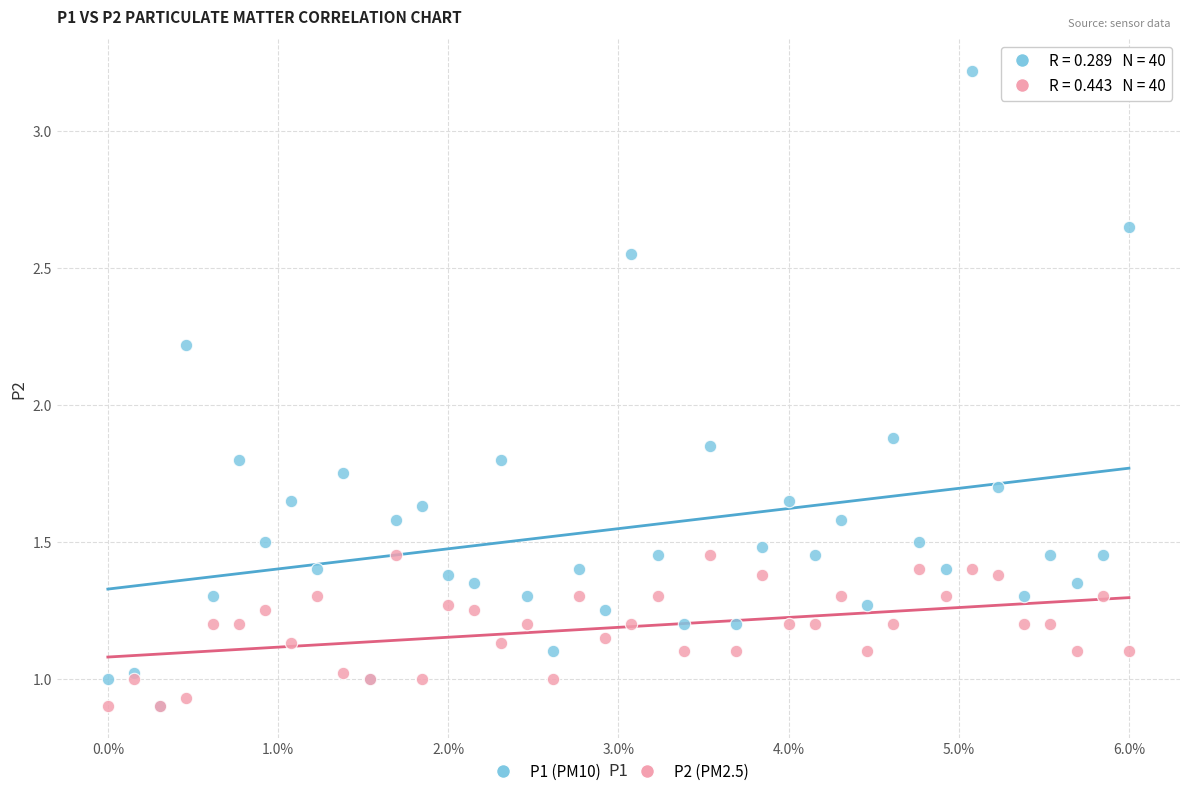

What are all the series names shown in the legend?

P1 (PM10), P2 (PM2.5)